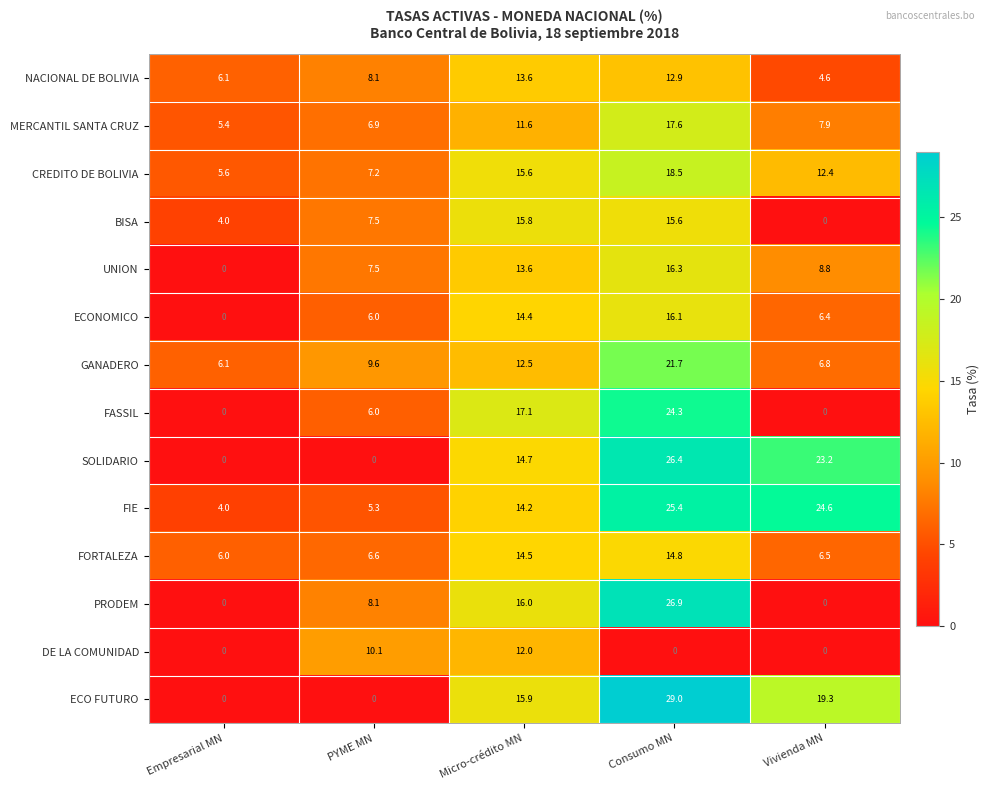

What is the approximate value of BISA at Empresarial MN?

4.0